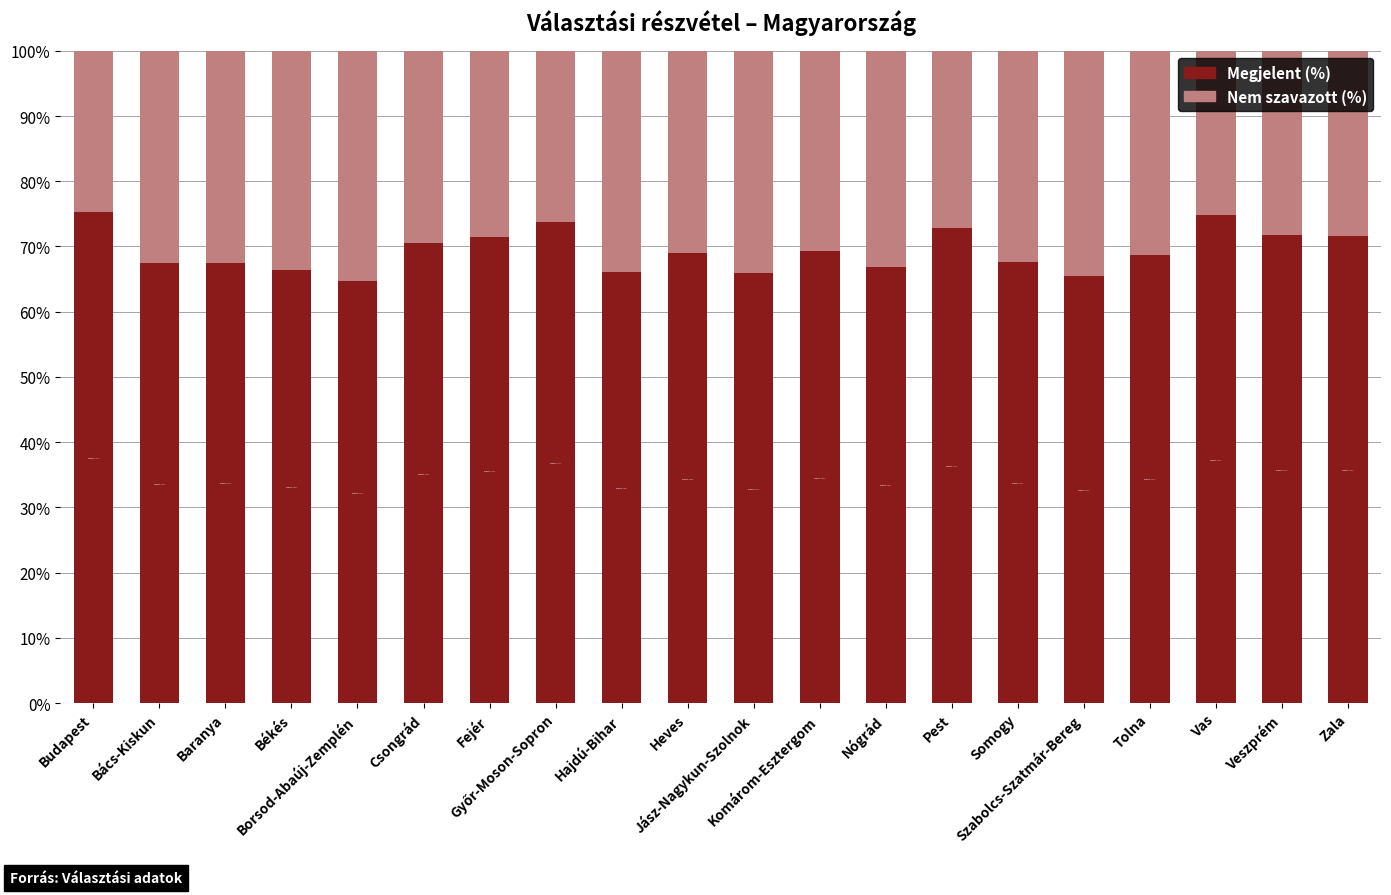

What is the difference between the maximum and minimum values in the Megjelent (%) series?

10.7